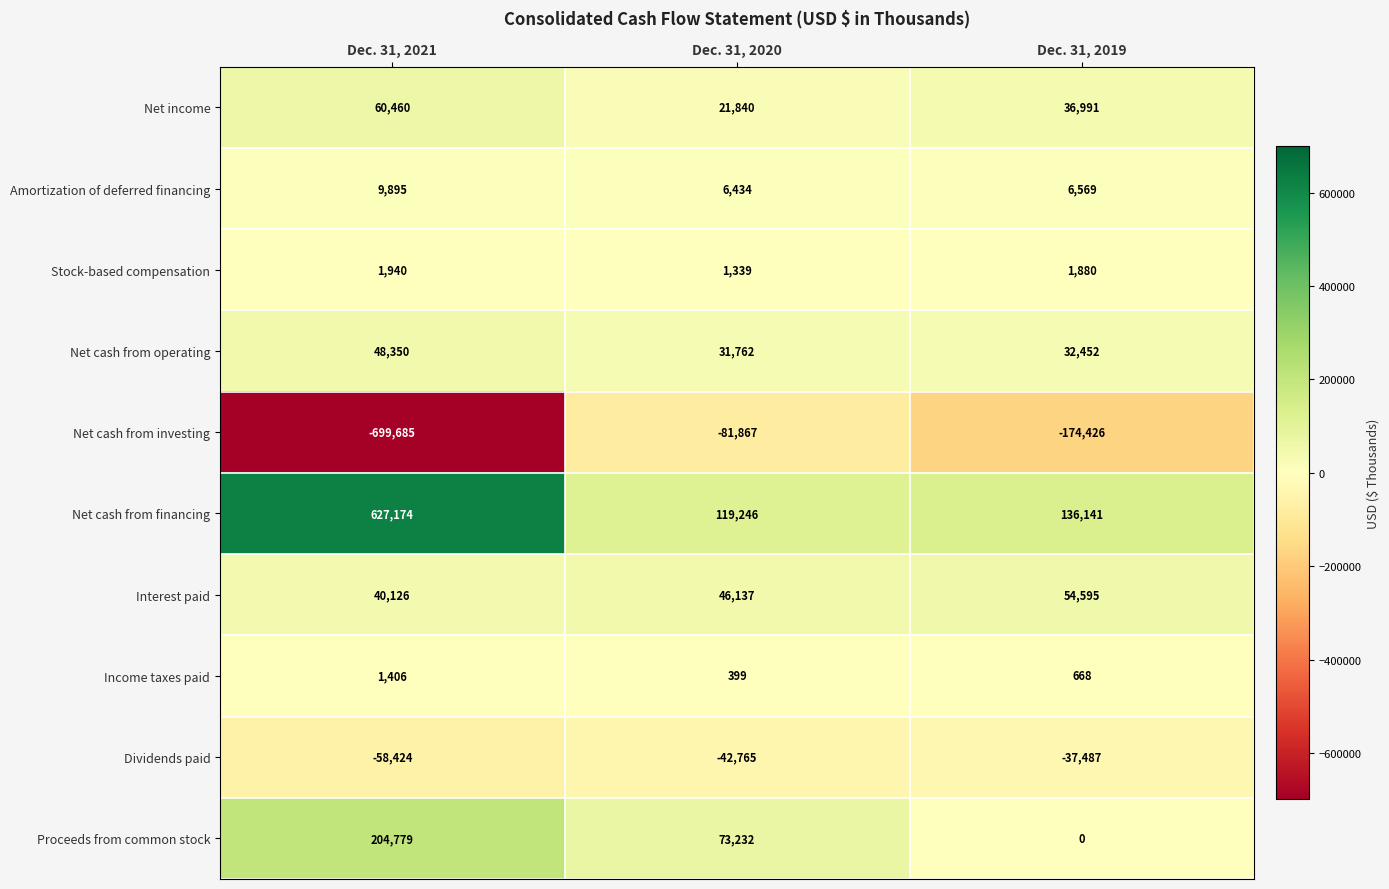

What is the smallest value displayed?

-699685